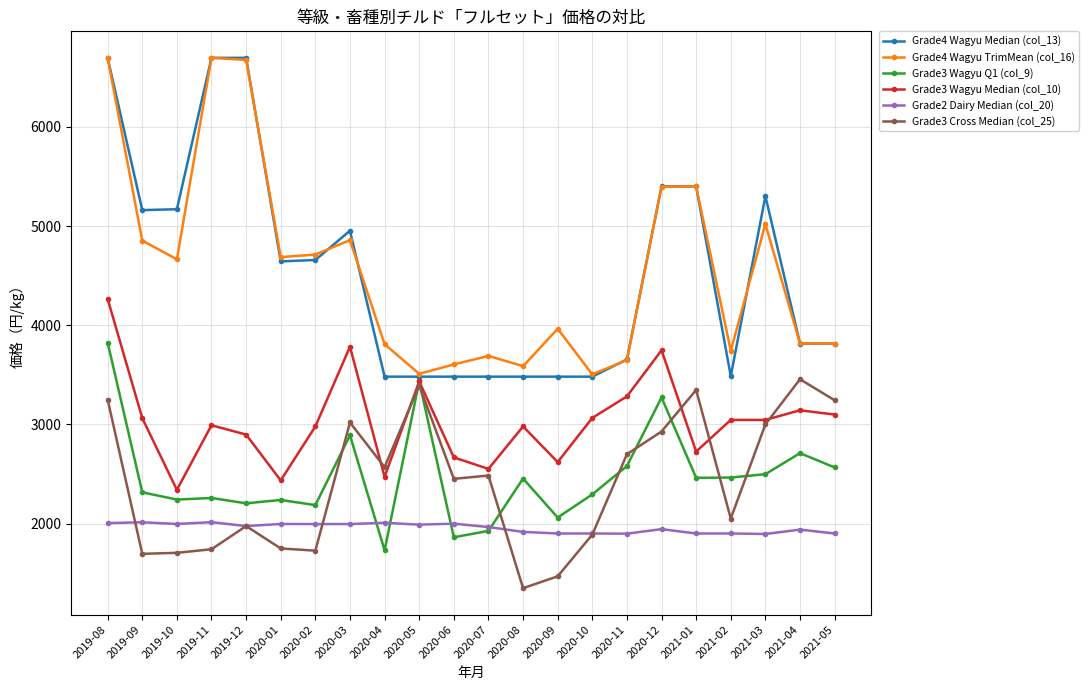

What is the total value across all series at 2020-04?

16074